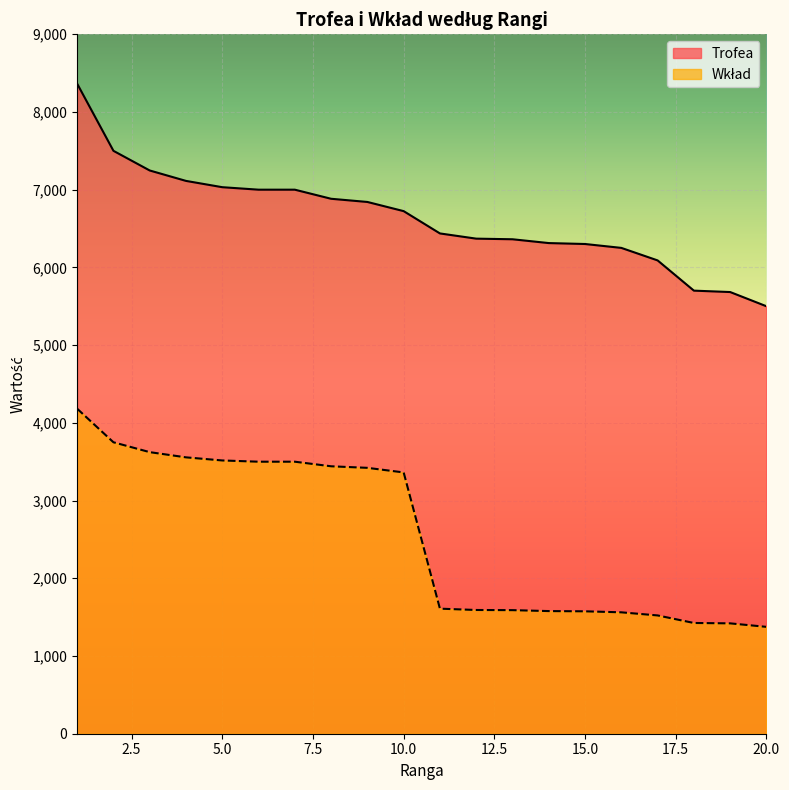

True or false: Trofea and Wkład cross at least once.

False